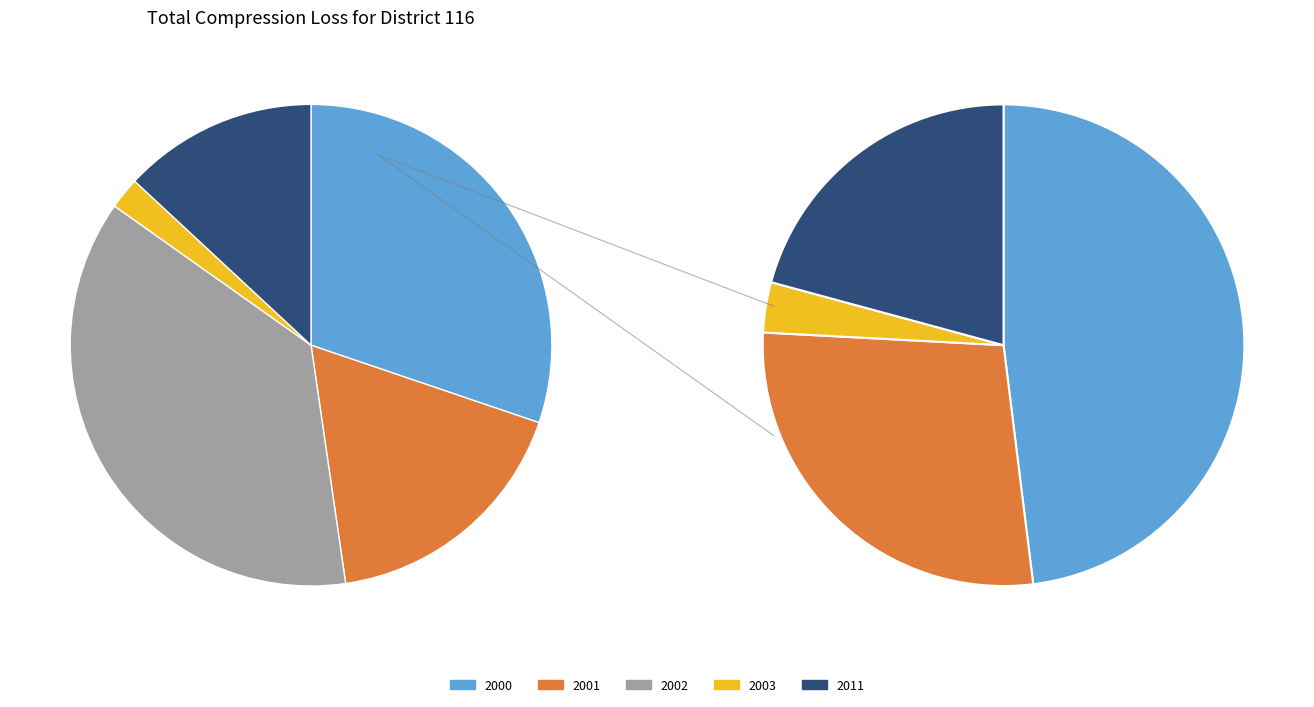

What percentage is the 2001 slice, to the nearest percent?

17%